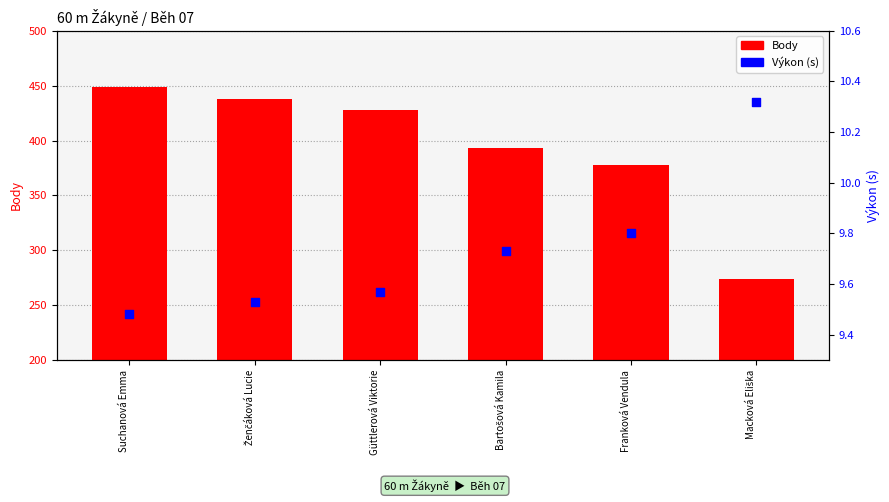

Which series has the largest total across all categories?

Body